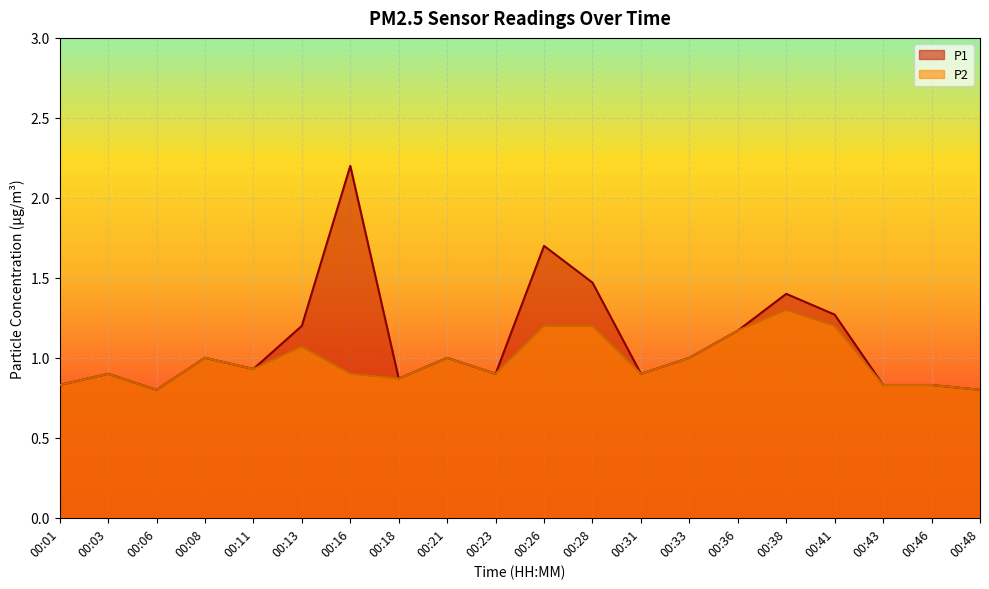

The P1 series shows 1.5 at 00:08. True or false?

False